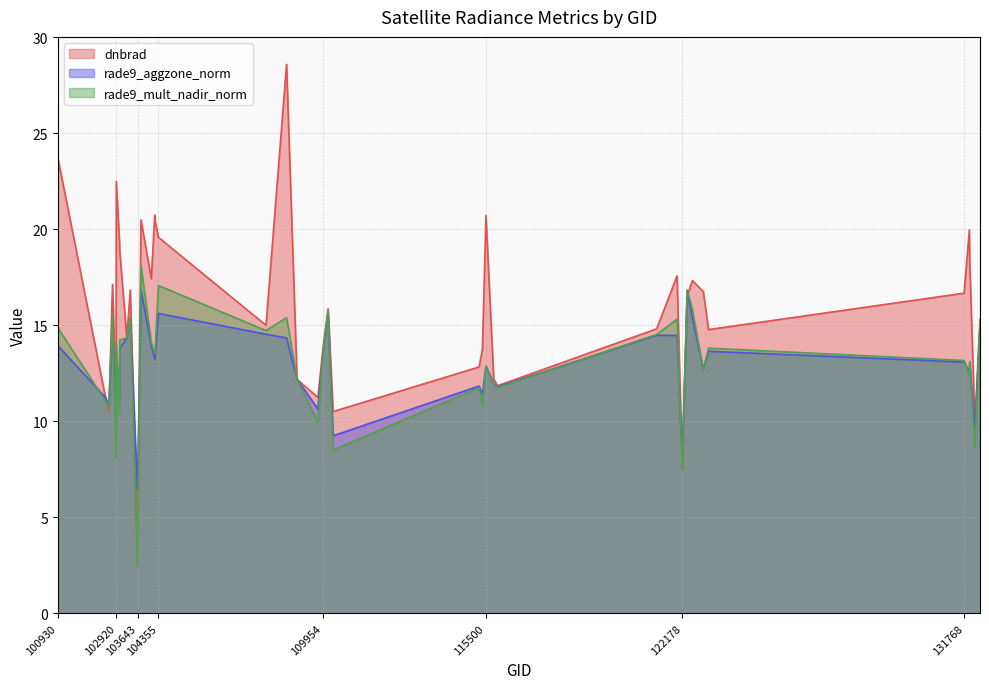

What are all the series names shown in the legend?

dnbrad, rade9_aggzone_norm, rade9_mult_nadir_norm